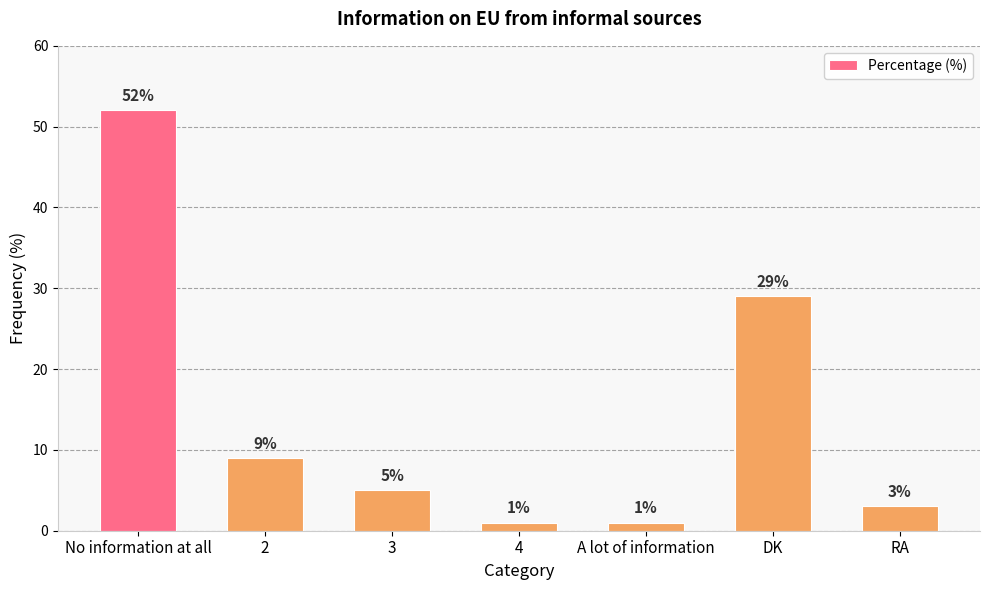

Which has a higher value, No information at all or 3?

No information at all